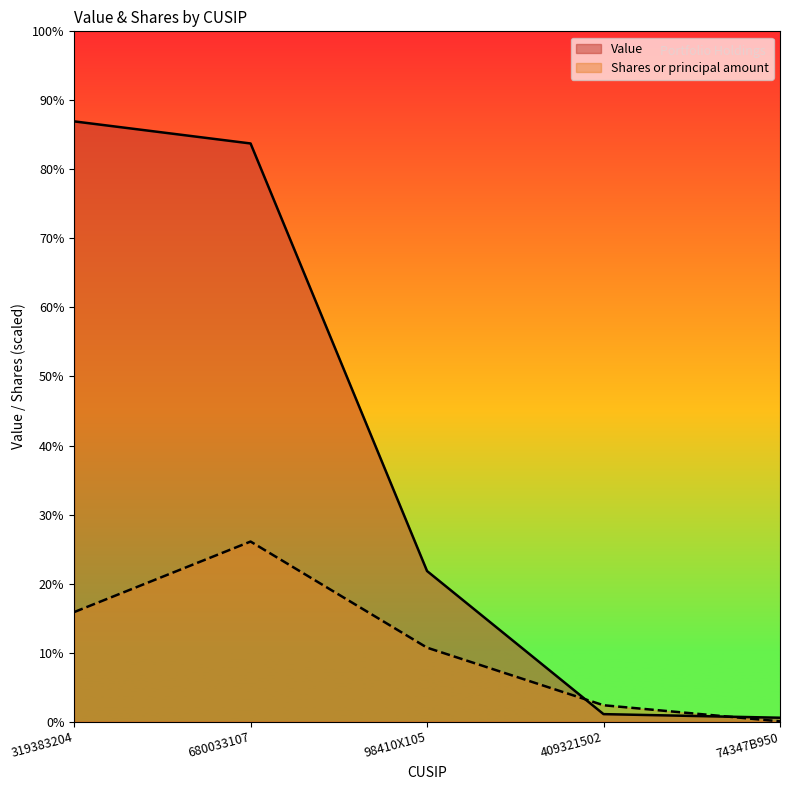

Which series ends up on top after the final intersection of Value and Shares or principal amount?

Value